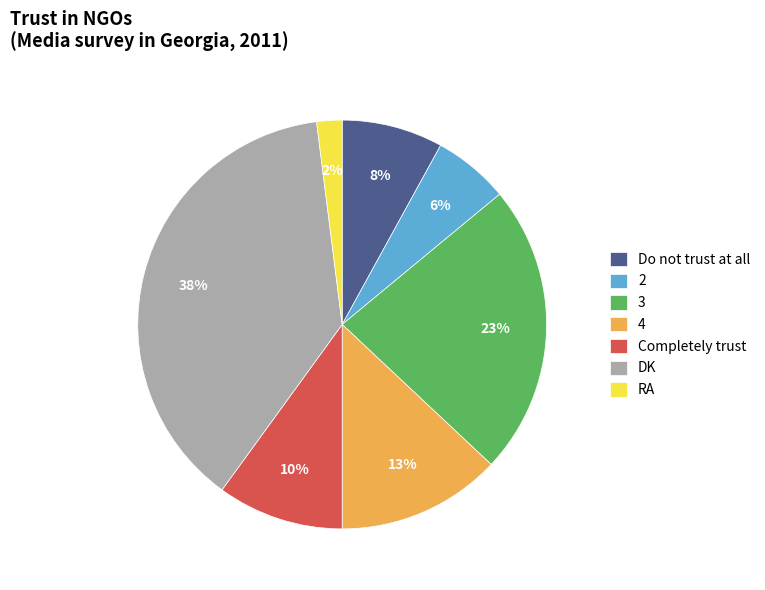

Between 2 and RA, which is larger?

2